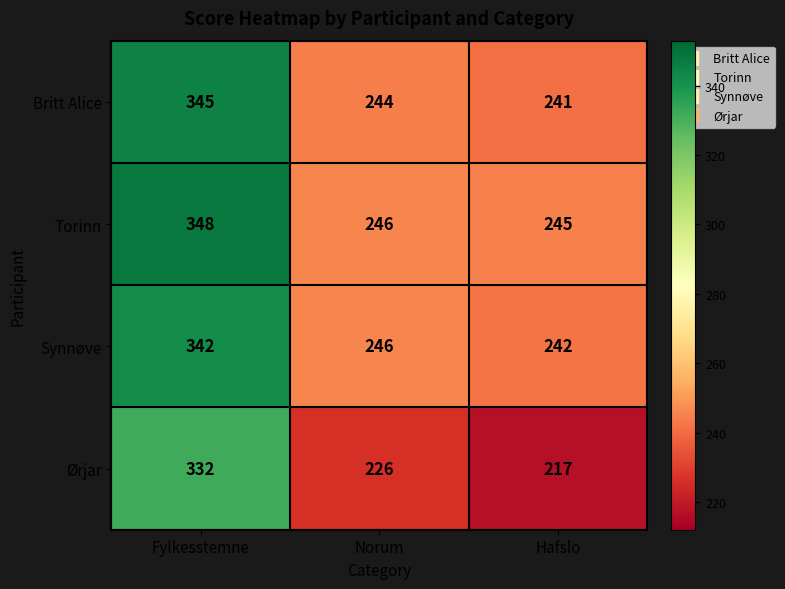

At how many categories does at least one series exceed 224?

3